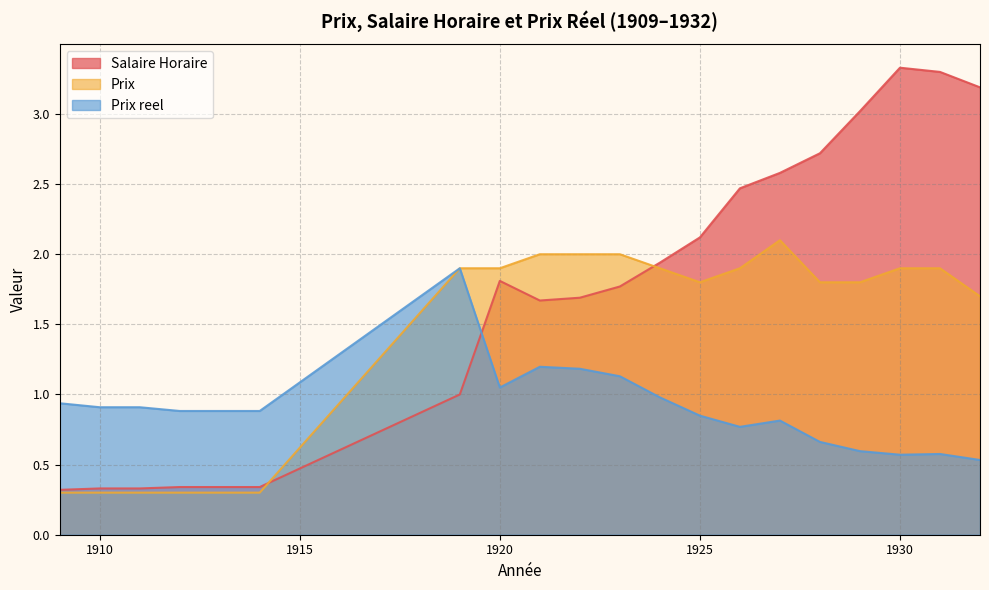

At which category does Prix reach its first local valley?

1925